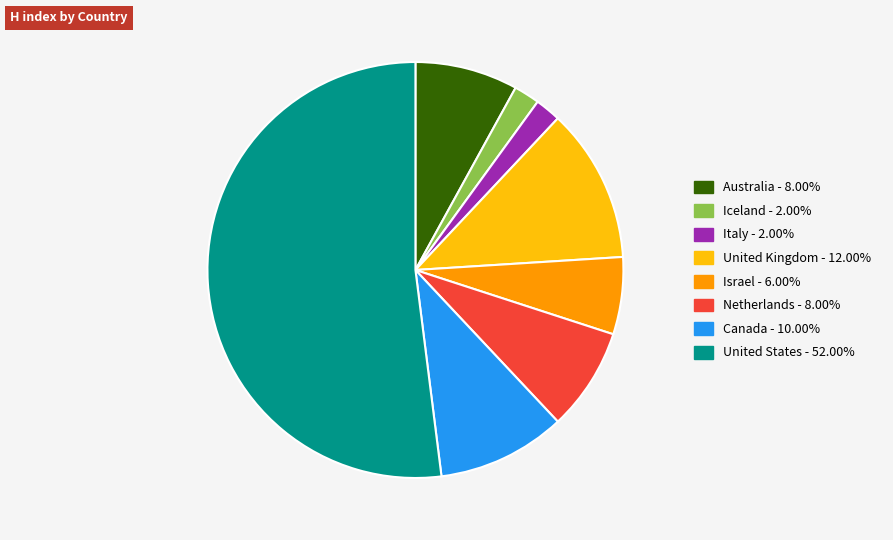

Does any single category account for the majority?

Yes